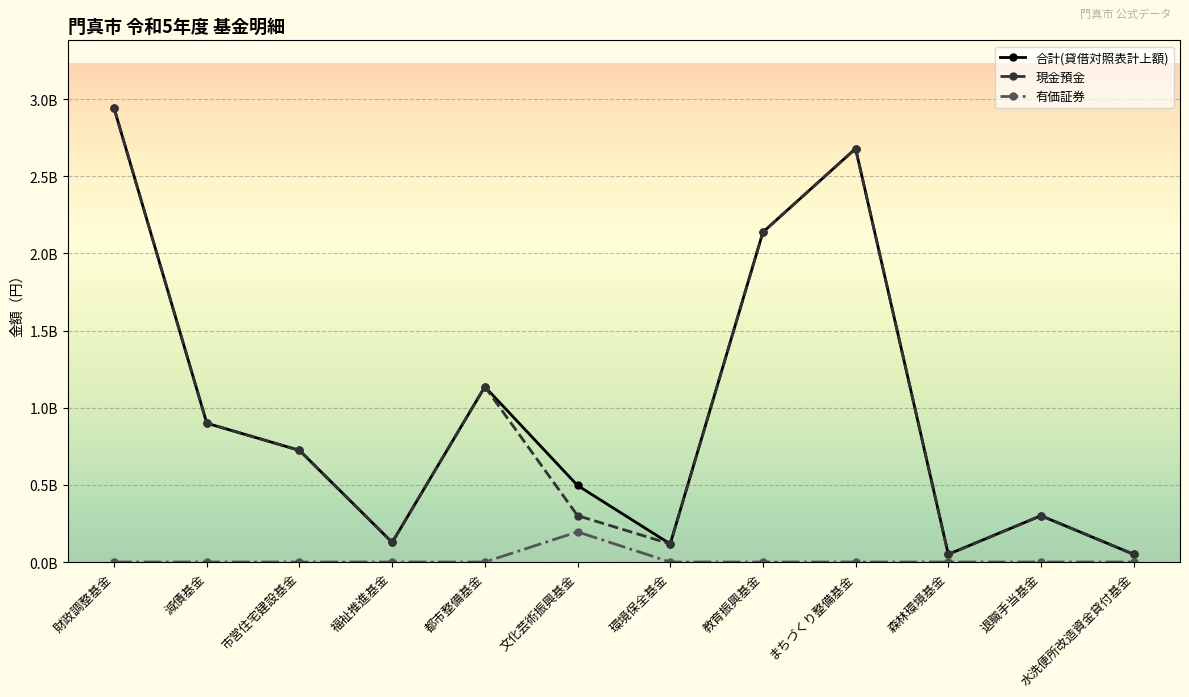

True or false: 有価証券 and 合計(貸借対照表計上額) cross at least once.

False